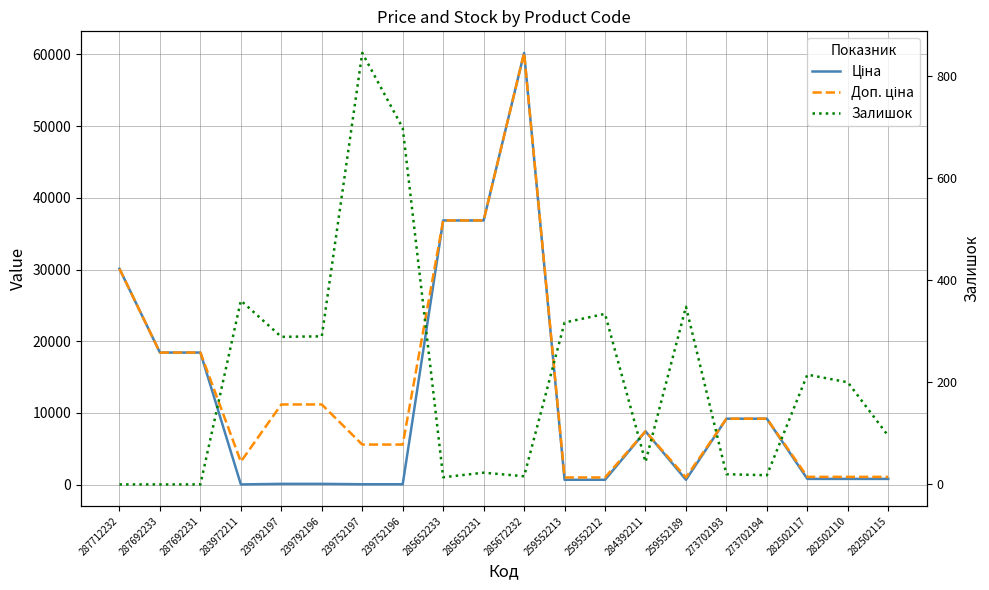

List the labels in order of Ціна value, largest first.

285672232, 285652233, 285652231, 287712232, 287692233, 287692231, 273702193, 273702194, 284392211, 282502117, 282502110, 282502115, 259552213, 259552212, 259552189, 239792197, 239792196, 239752197, 239752196, 283972211